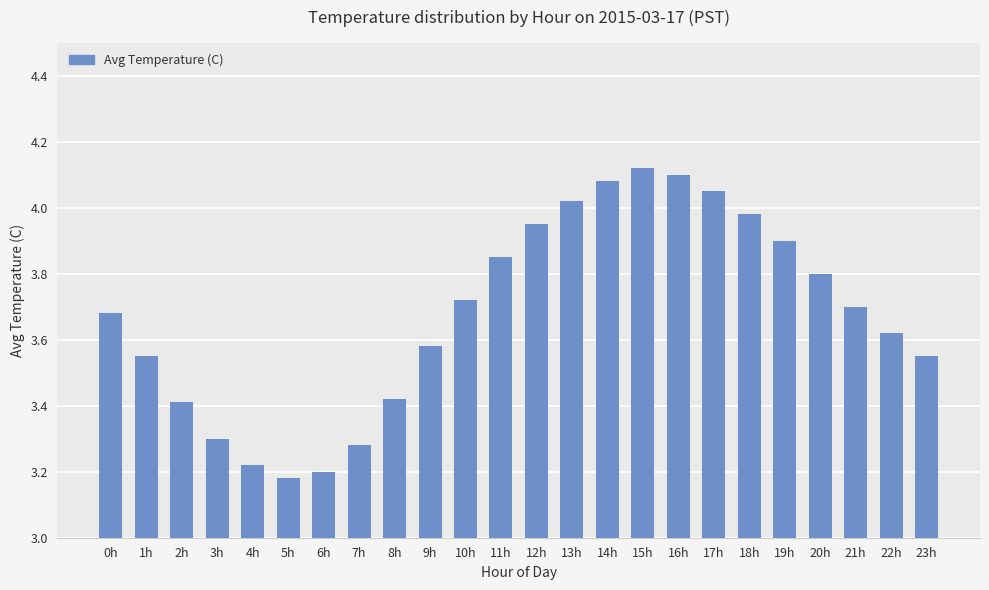

What position from the right is 16h?

8